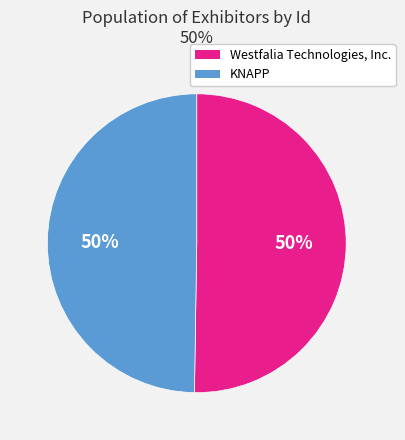

Approximately how many times larger is the value at Westfalia Technologies, Inc. compared to KNAPP?

1.0